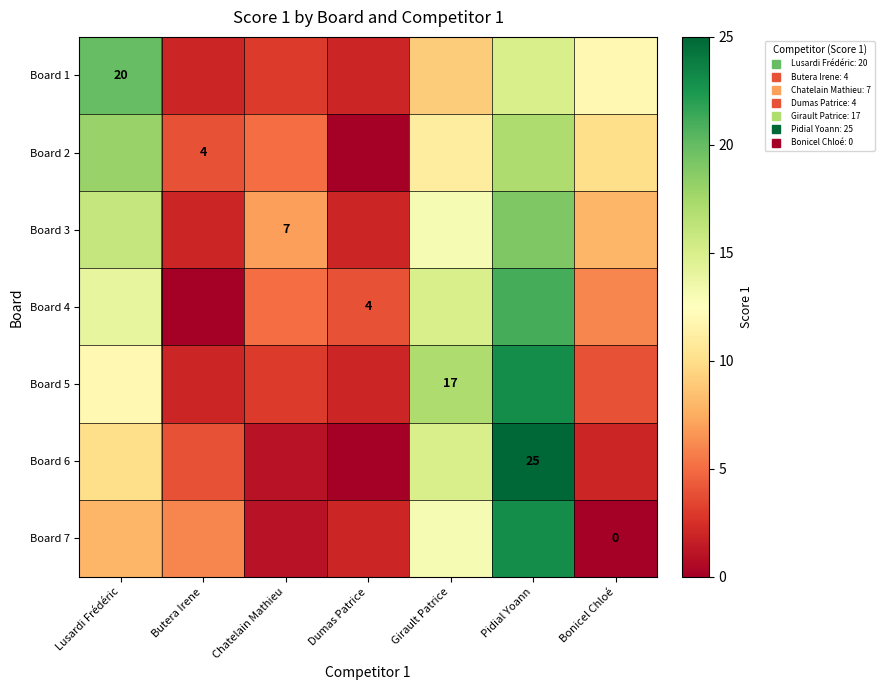

How many positive values does the Board 7 series have?

6